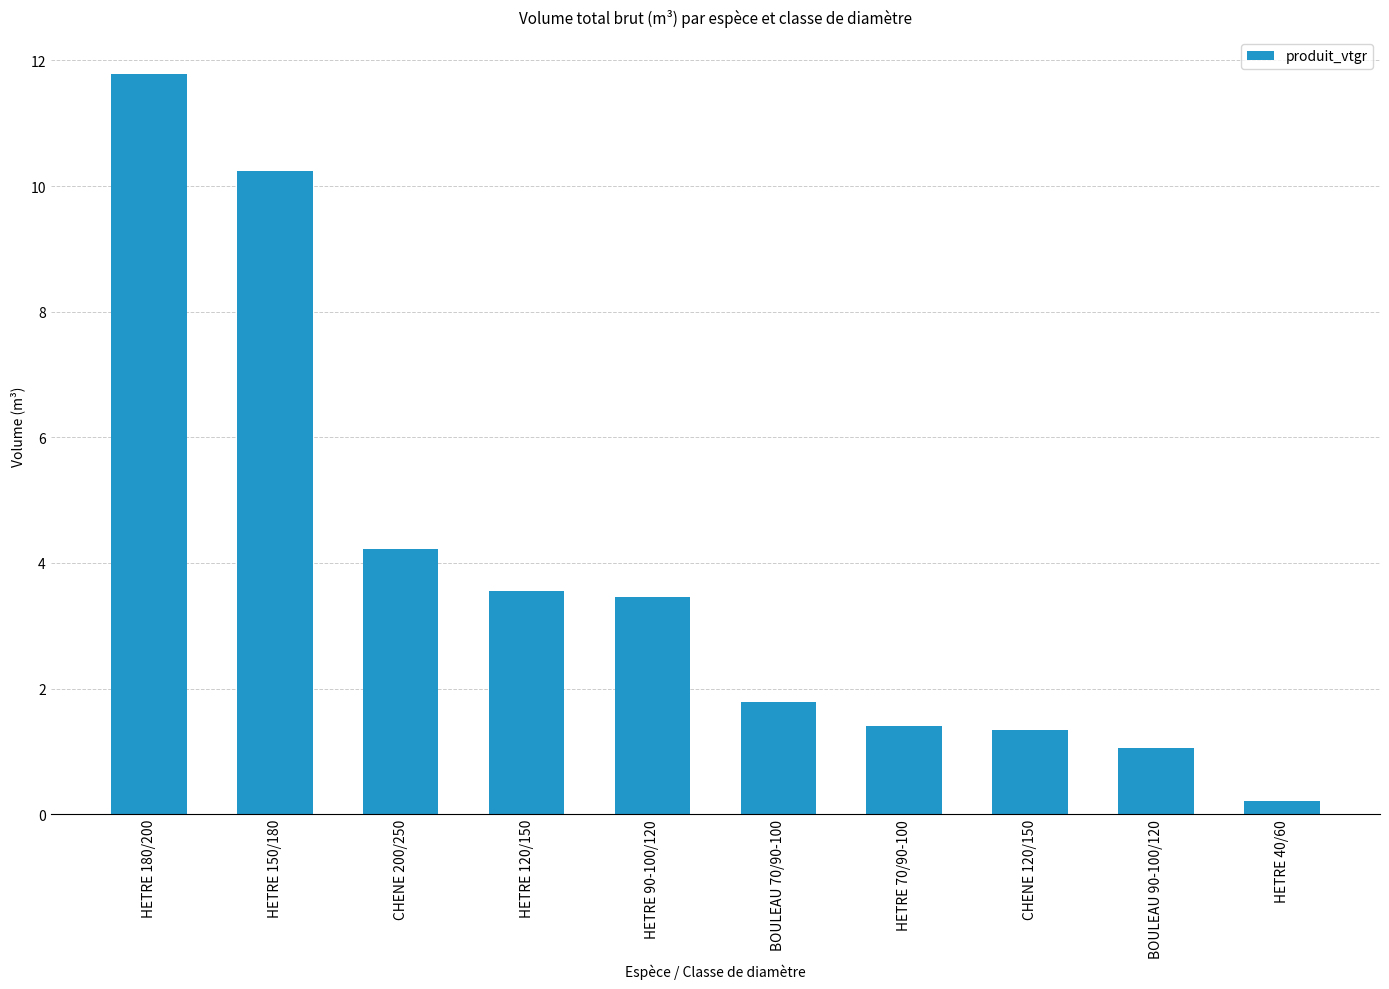

What value does the data have at HETRE 70/90-100?

1.4